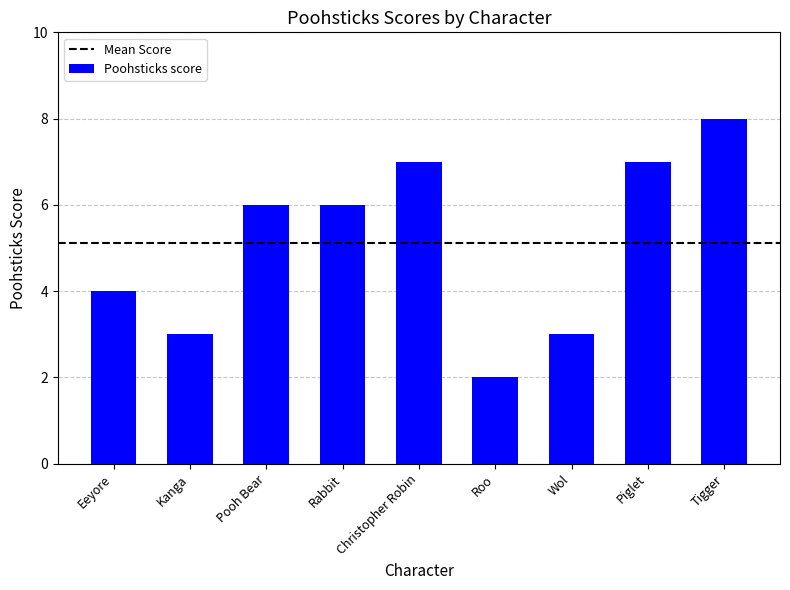

Is it true that the value at Pooh Bear is 11?

False